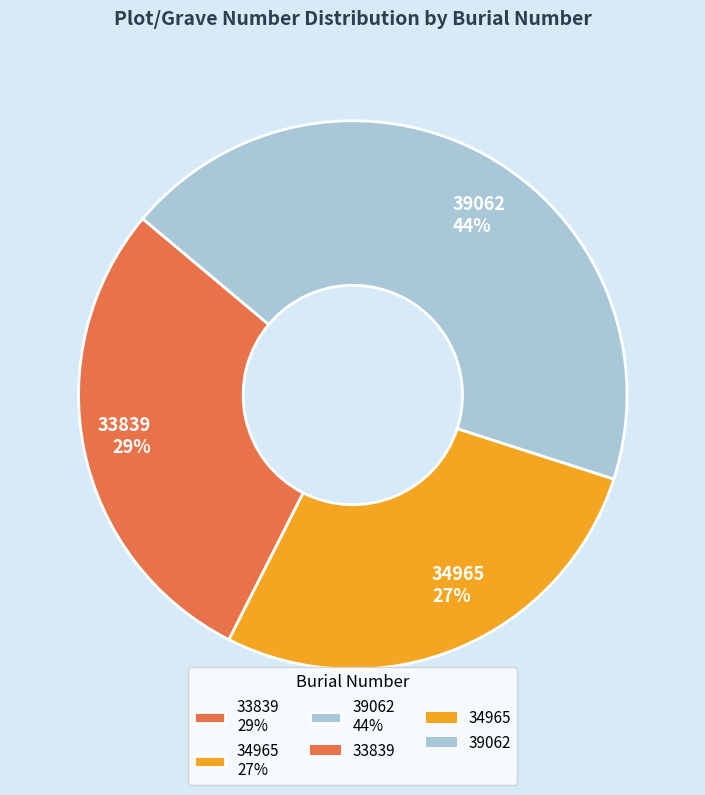

To the nearest percent, what portion does 39062 represent?

44%